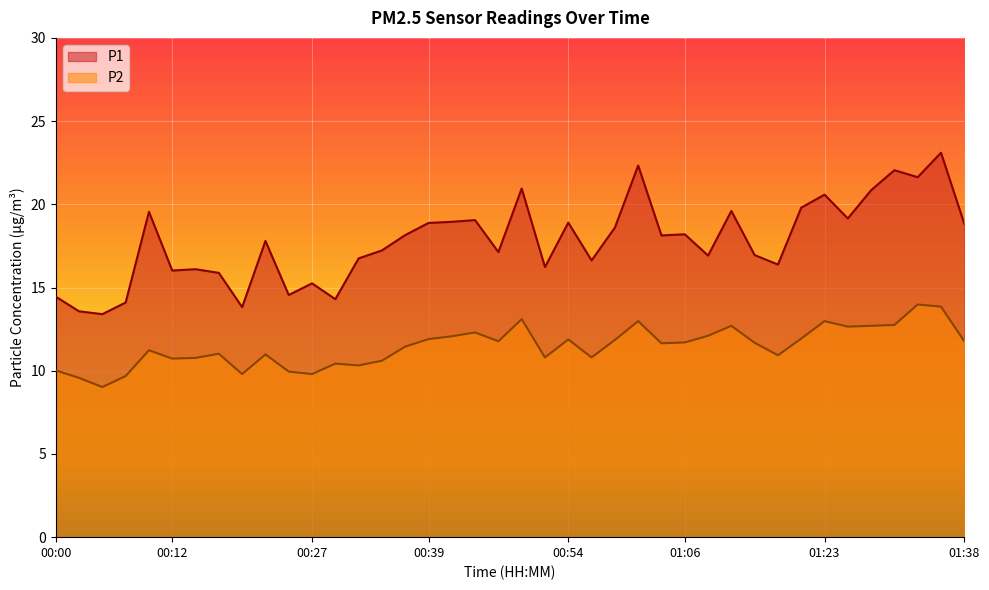

At which label is P2 closest to 11?

00:17